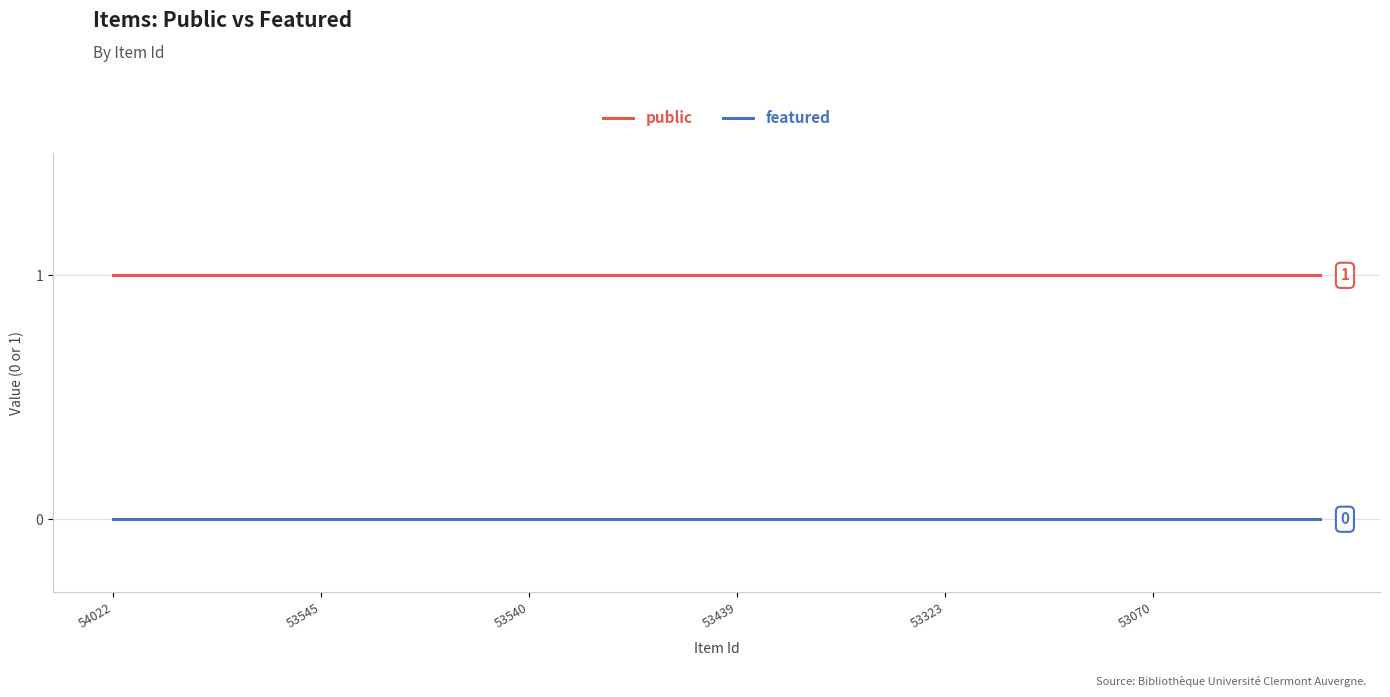

True or false: public and featured cross at least once.

False